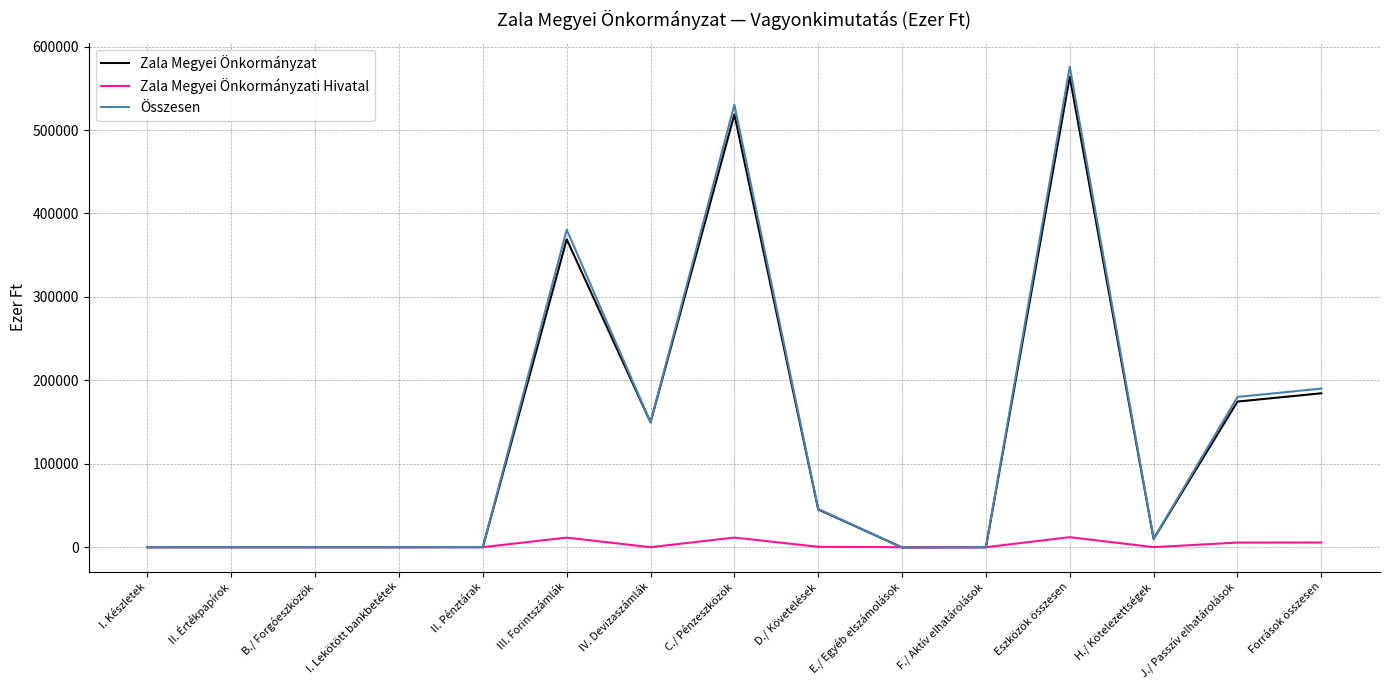

True or false: Zala Megyei Önkormányzat has a value of 102240 at J./ Passzív elhatárolások.

False